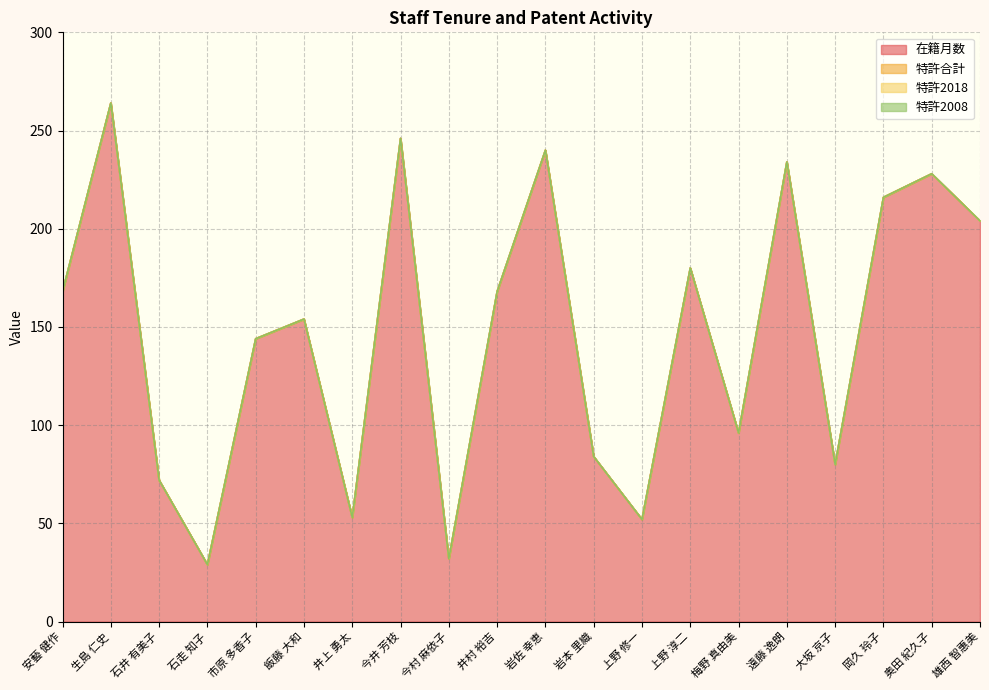

Which series has the widest spread of values?

在籍月数